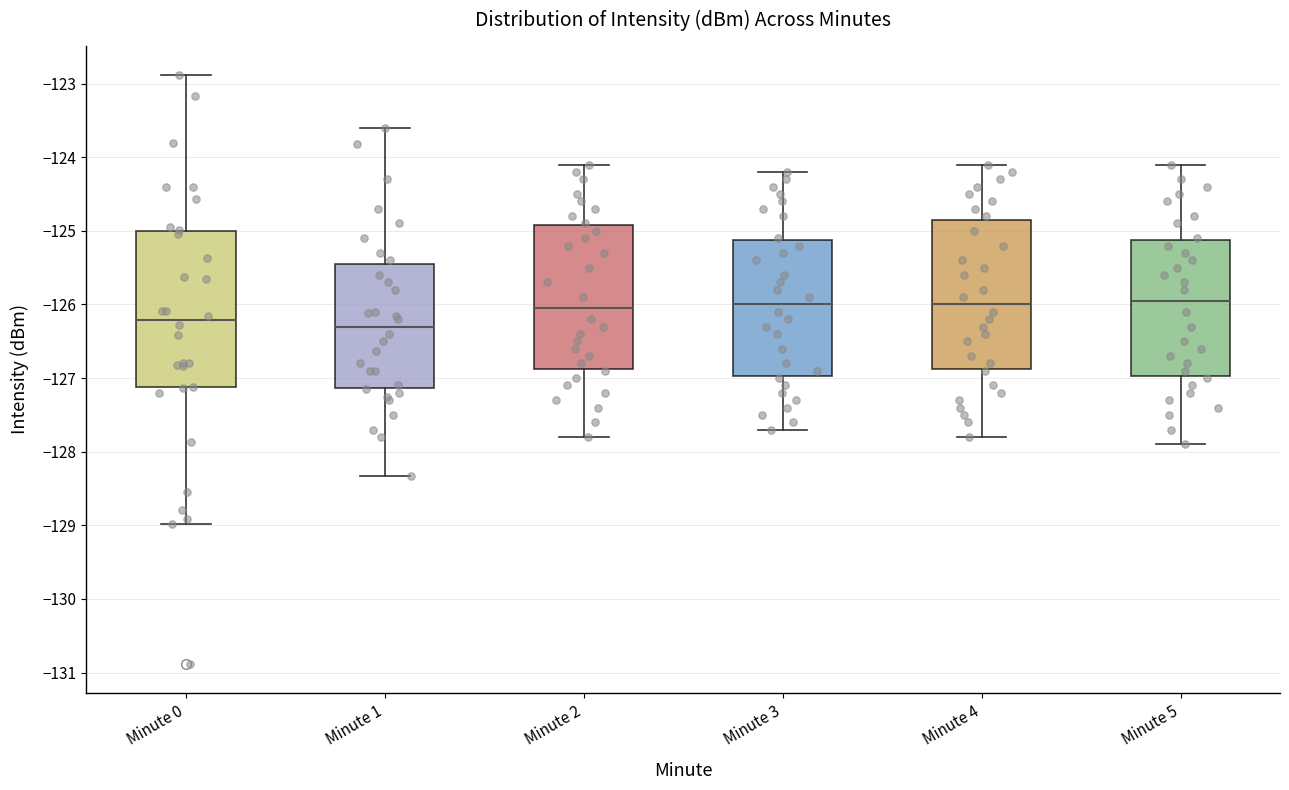

Where does the lower whisker of the box for Minute 1 end on the y-axis? The values are not printed on the chart, so give them approximately, as read against the axis.

-128.3